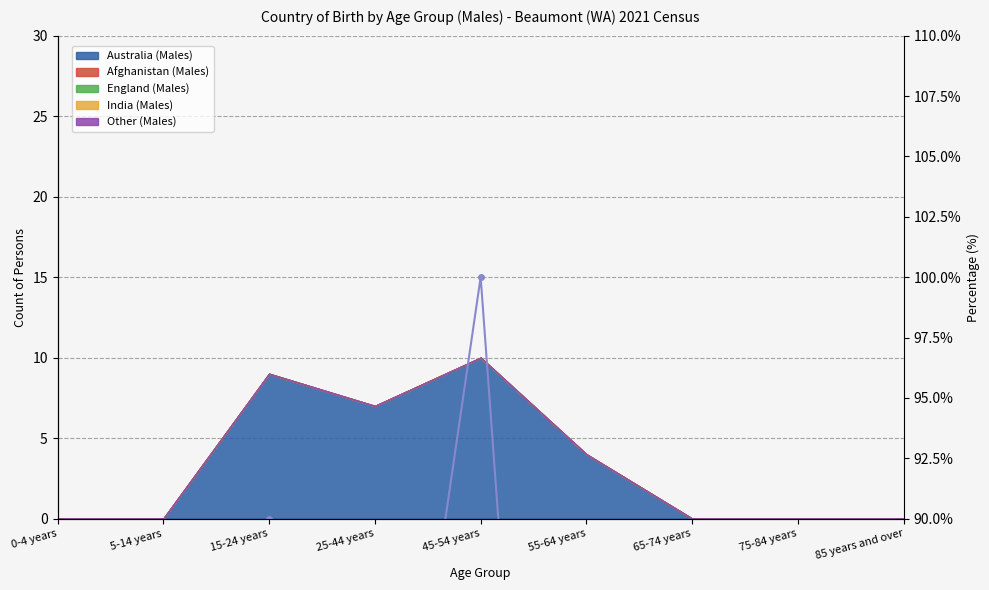

Reading right to left, list all the values displayed in this chart.

0	0	0	40	100	70	90	0	0